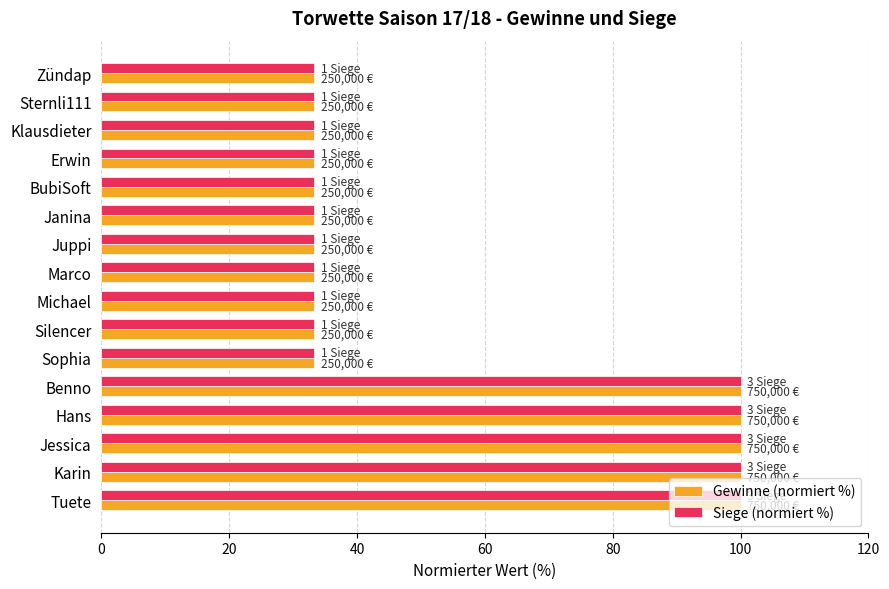

What is the minimum value shown in the chart?

33.3